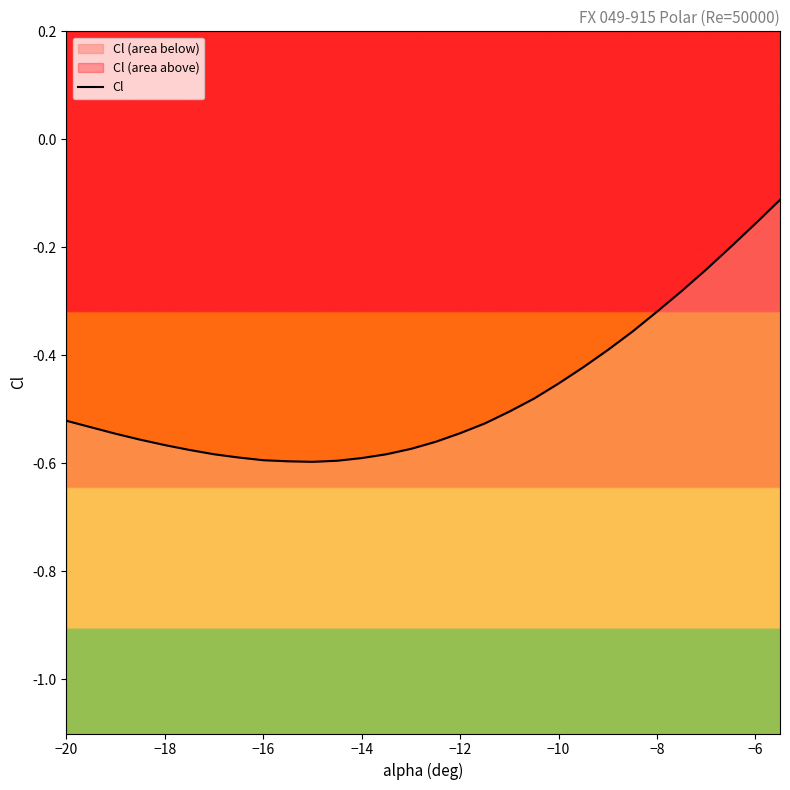

The value at 9 is -0.2. True or false?

False